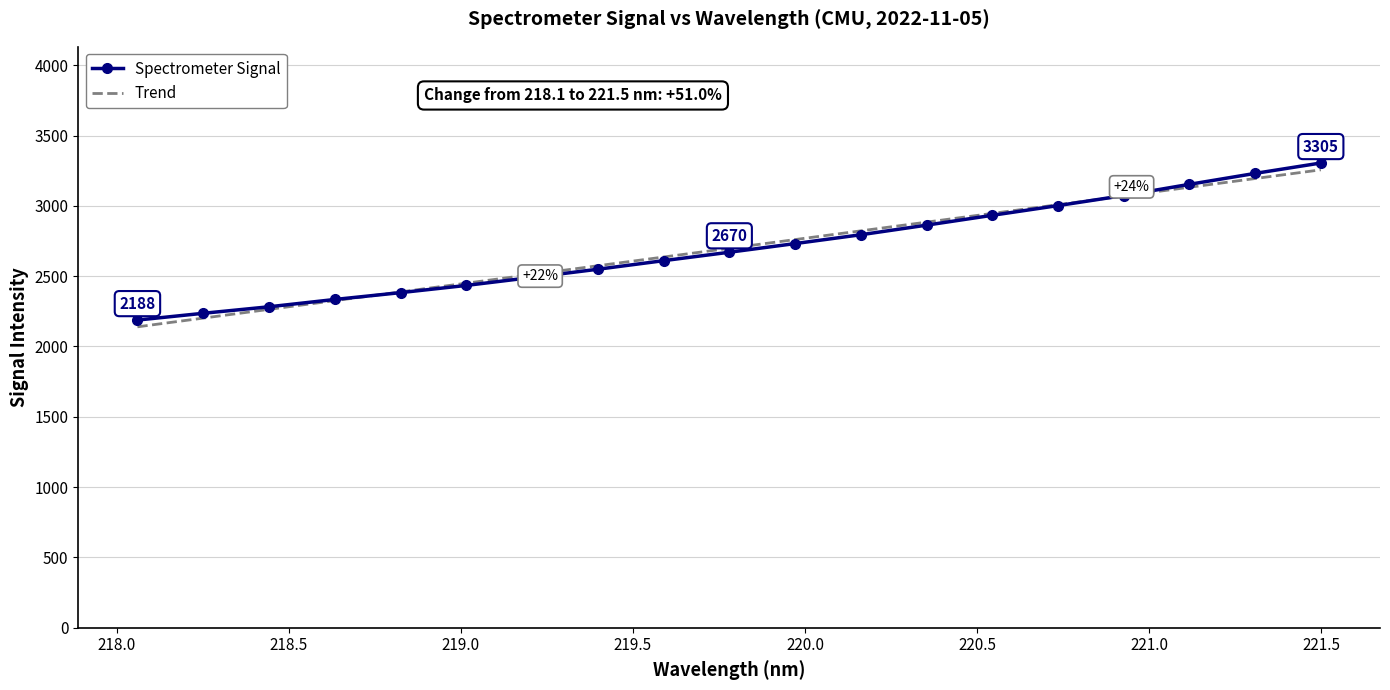

What is the highest value of the Spectrometer Signal series?

3304.6